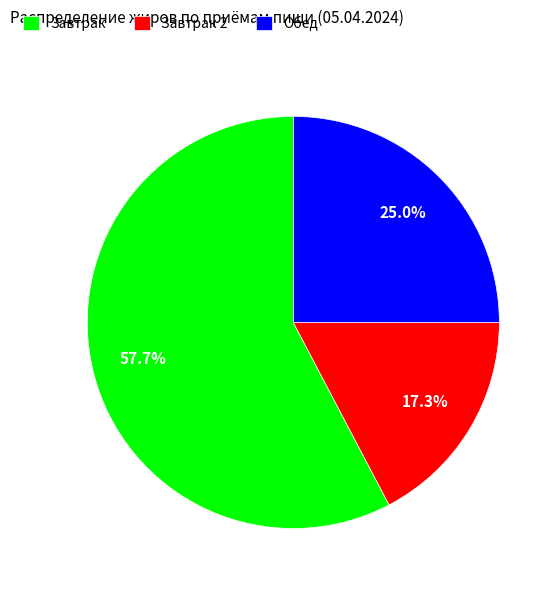

Which slice is the largest?

Завтрак